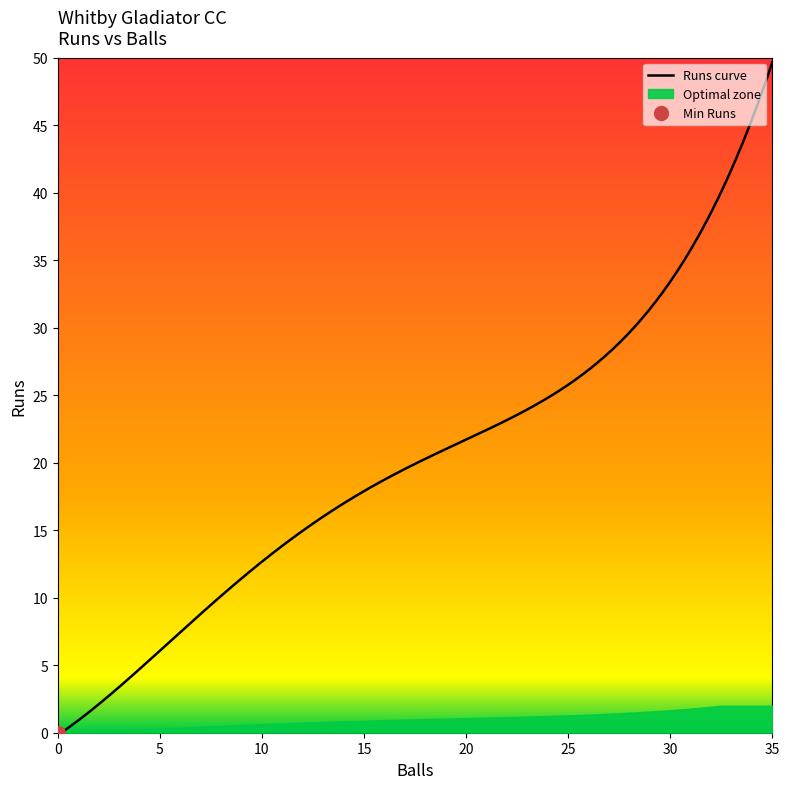

How many values in the Runs series exceed 7?

5